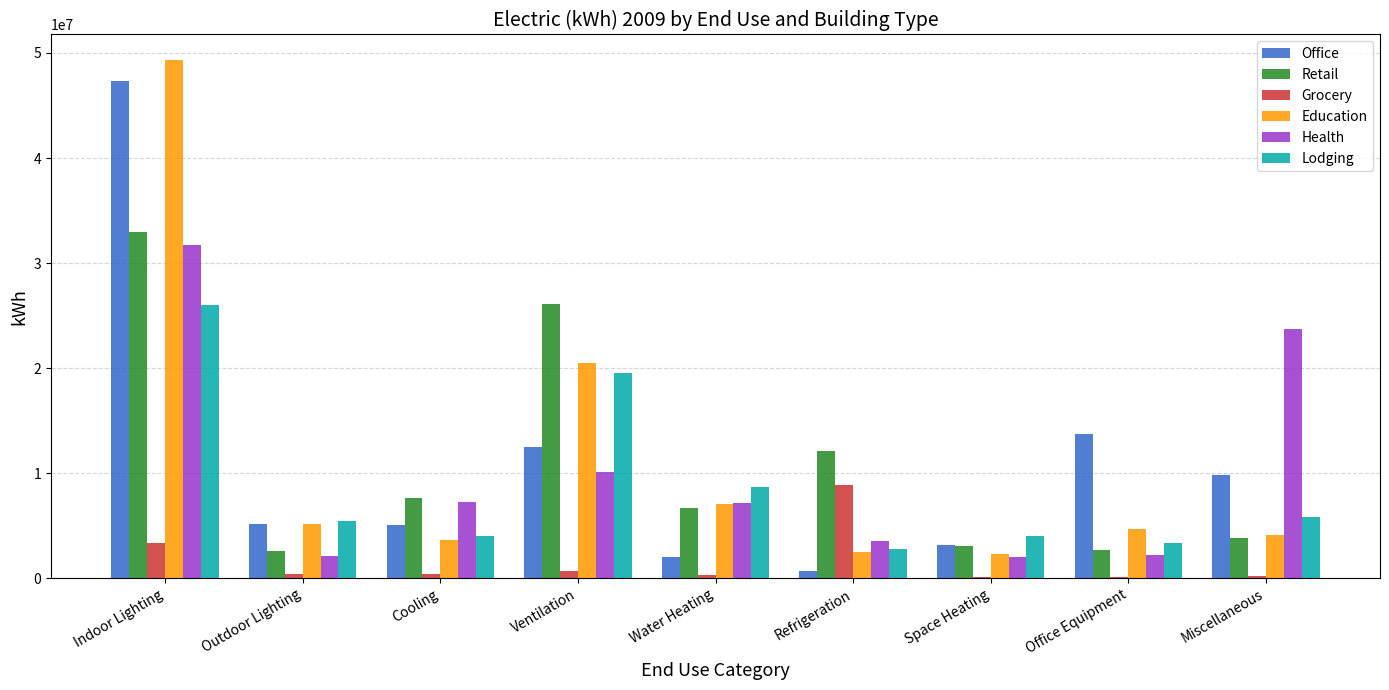

What is the highest value of the Education series?

49295602.7